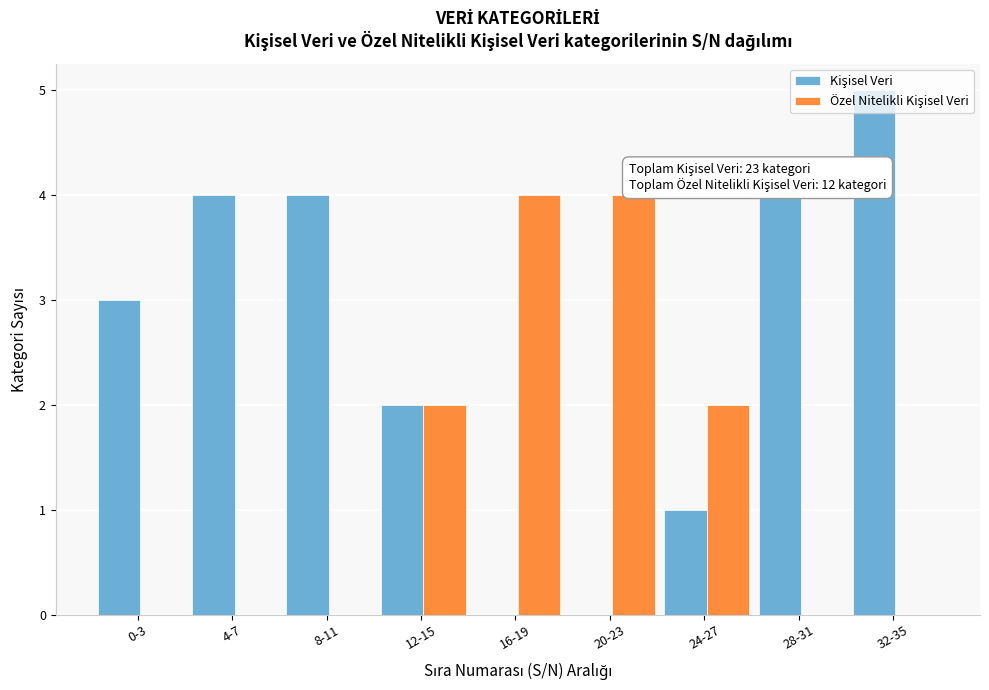

Which category has the highest value across all series?

32-35